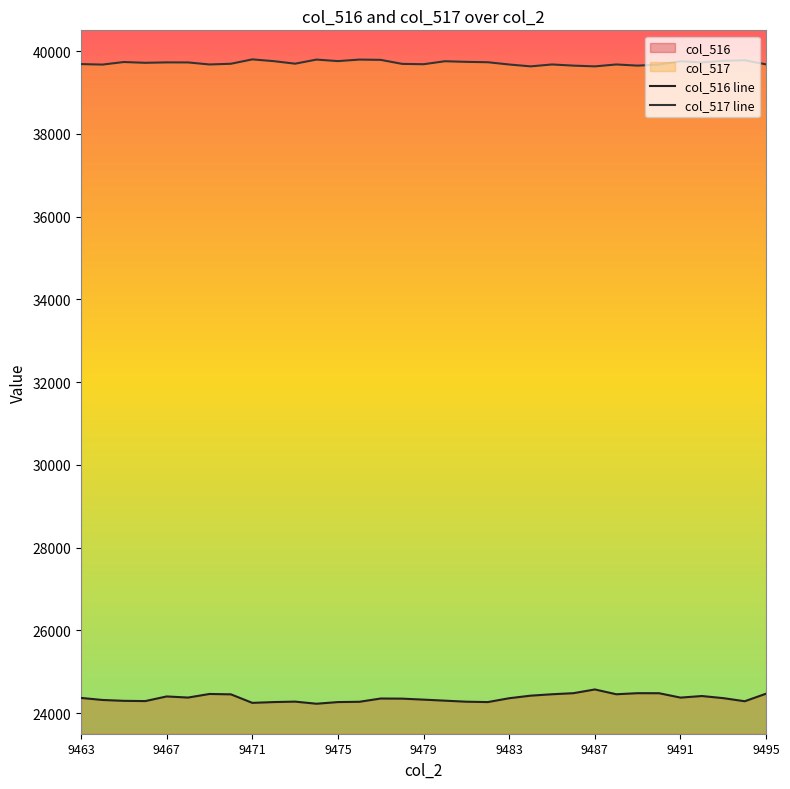

The value of col_517 line at 9 is 8492. True or false?

False